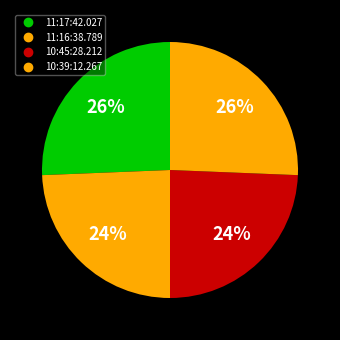

How many slices are in this pie chart?

4